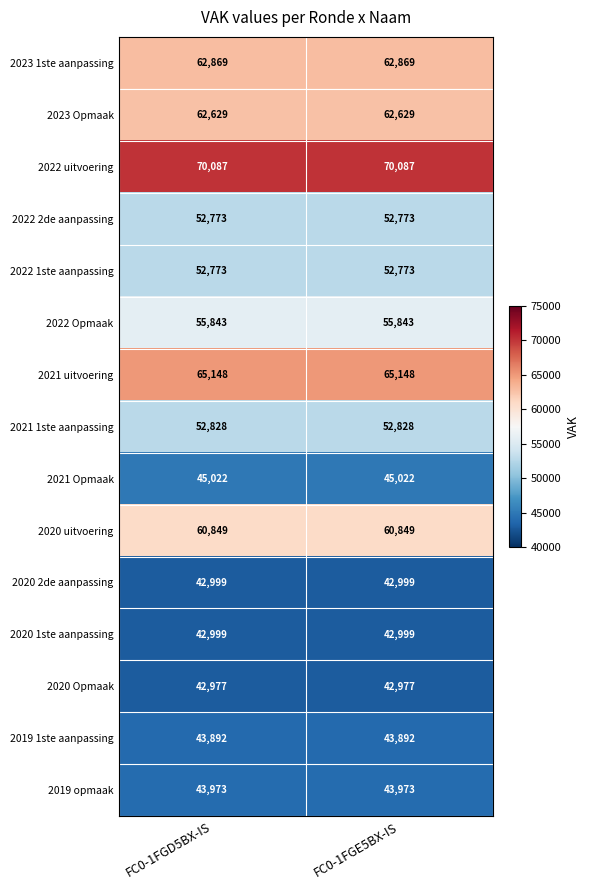

Read the 2022 2de aanpassing value at FC0-1FGD5BX-IS.

52773